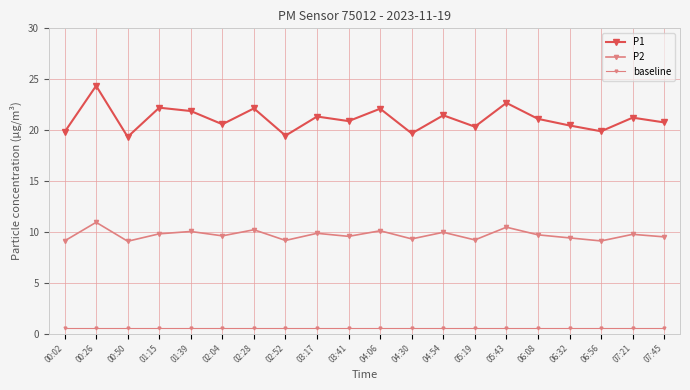

True or false: P1 and baseline cross at least once.

False